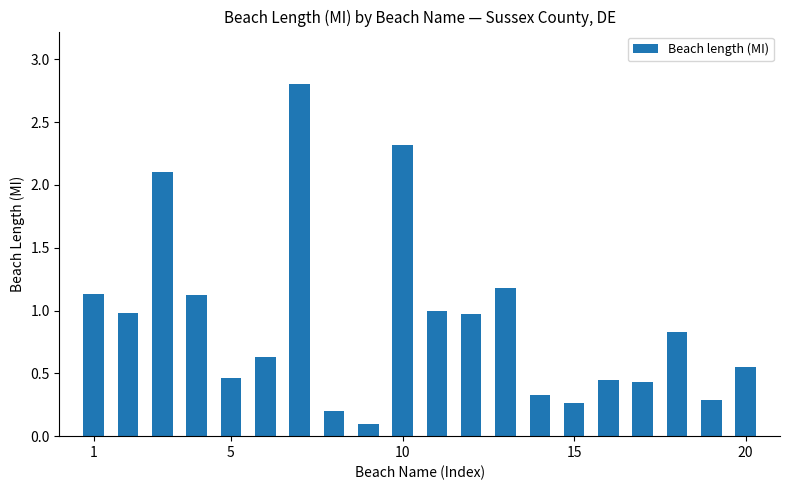

What is the average value?

0.9